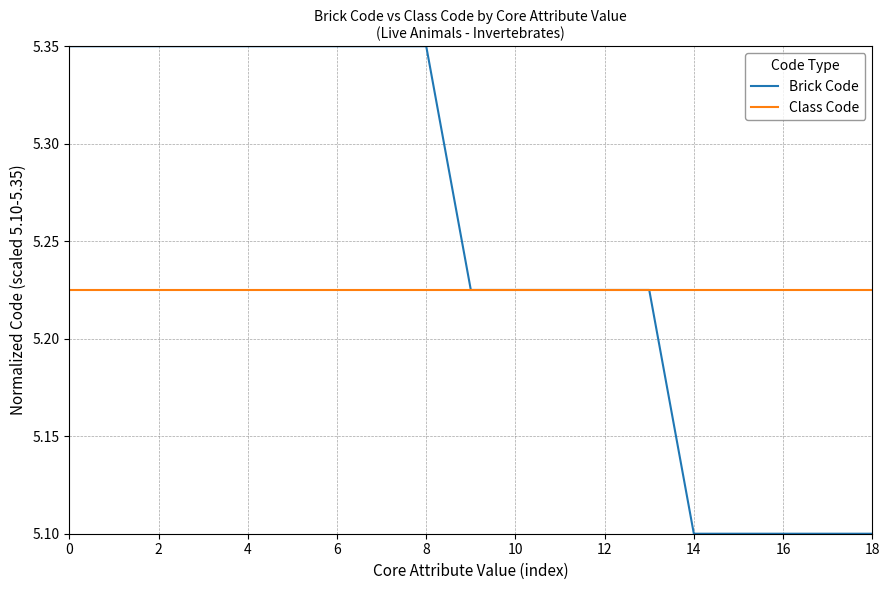

Rank the series by their maximum value, from lowest to highest.

Class Code, Brick Code